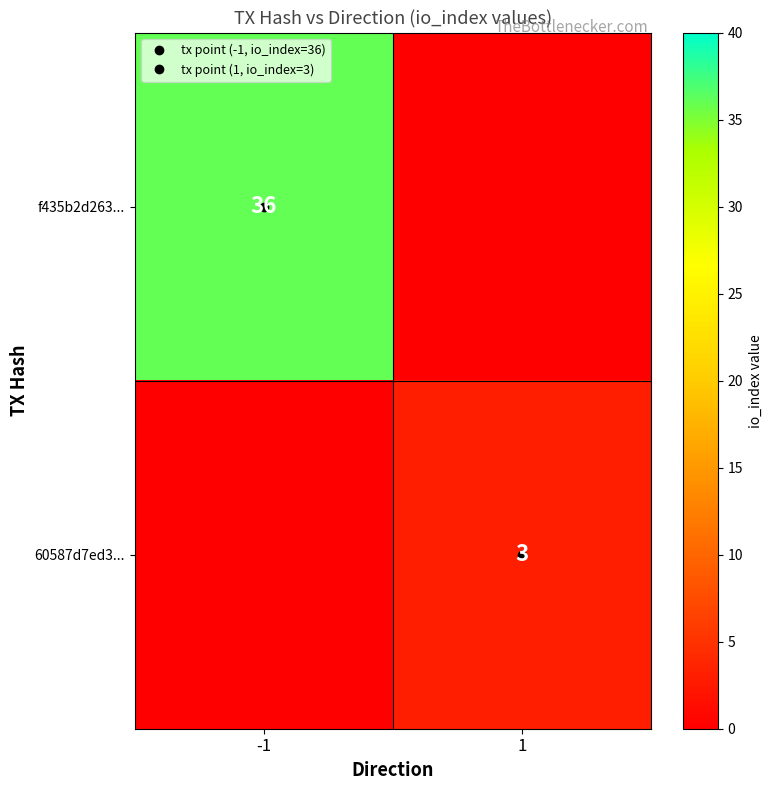

How many f435b2d263... values are between 0 and 36?

2